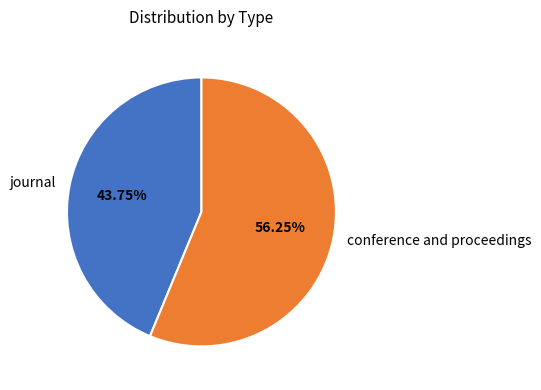

Does any single category account for the majority?

Yes